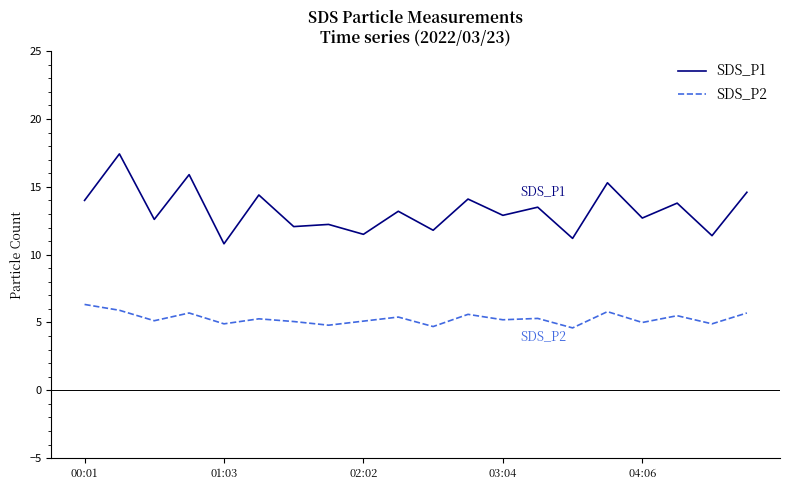

What is the lowest value of the SDS_P2 series?

4.6